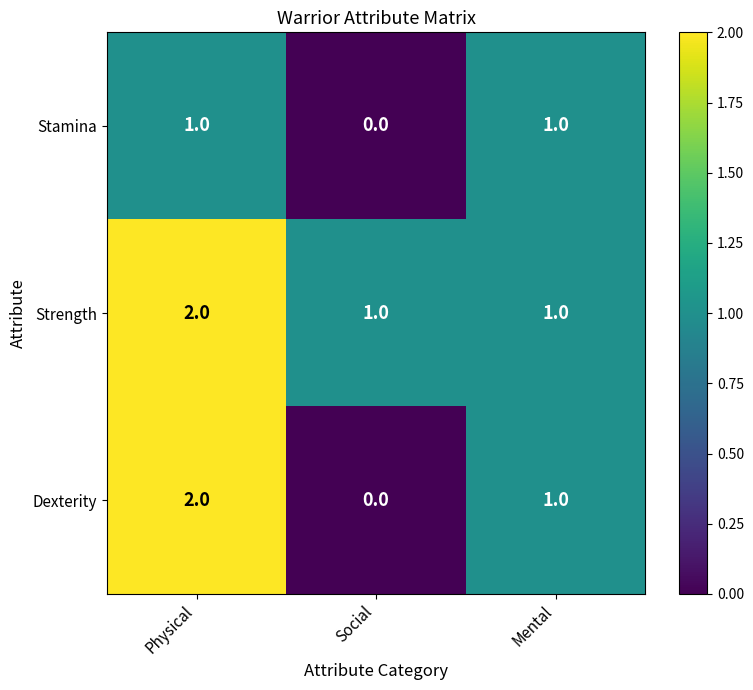

Reading left to right, list all the values displayed in this chart.

Stamina: Physical=1	Social=0	Mental=1
Strength: Physical=2	Social=1	Mental=1
Dexterity: Physical=2	Social=0	Mental=1